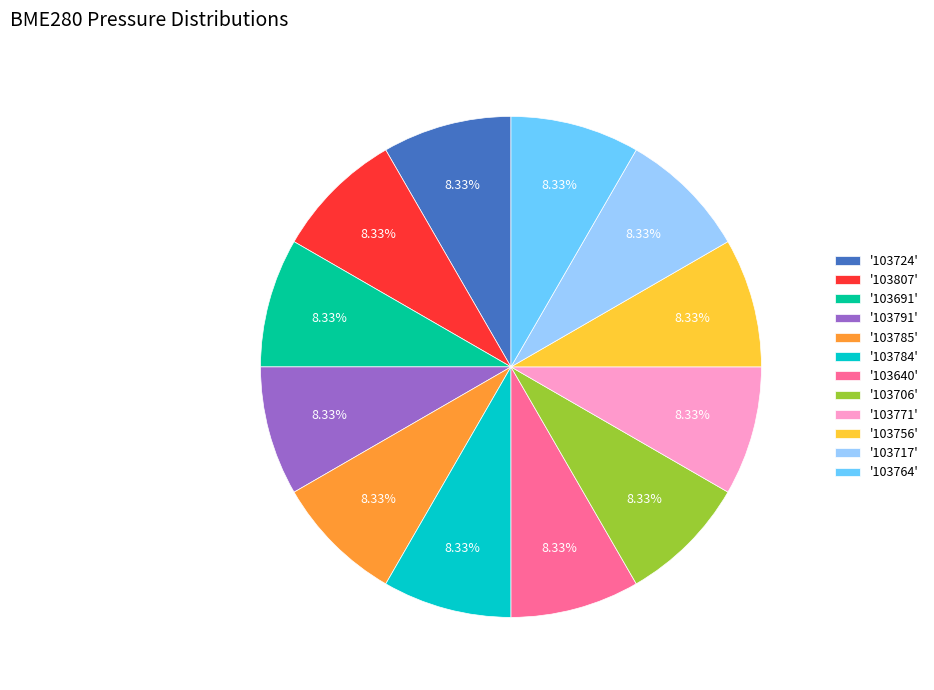

Is the sum of '103724' and '103756' greater than half?

No